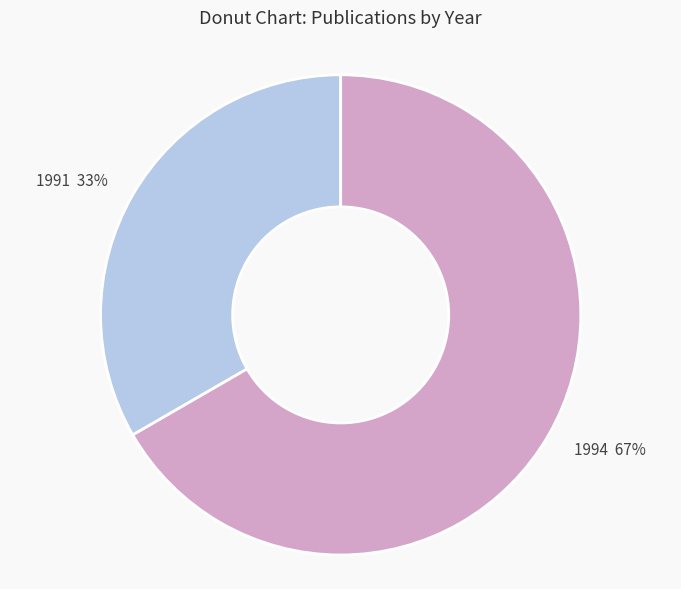

Which category has the biggest portion of the pie?

1994